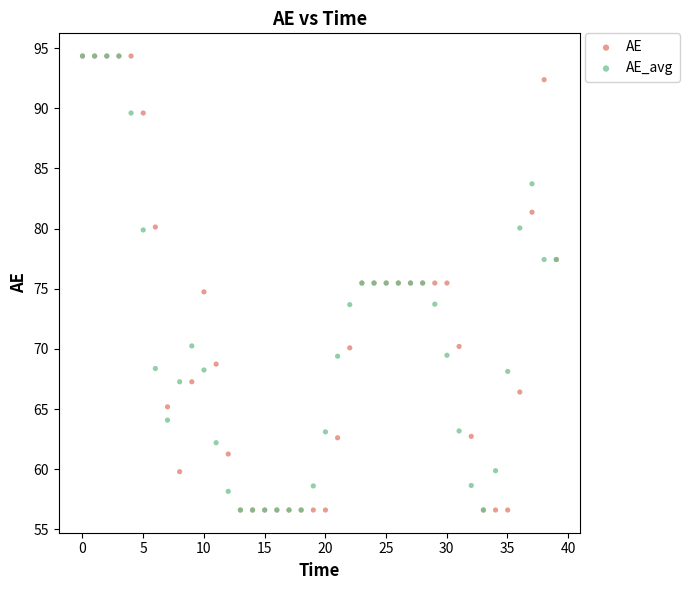

What are all the series names shown in the legend?

AE, AE_avg